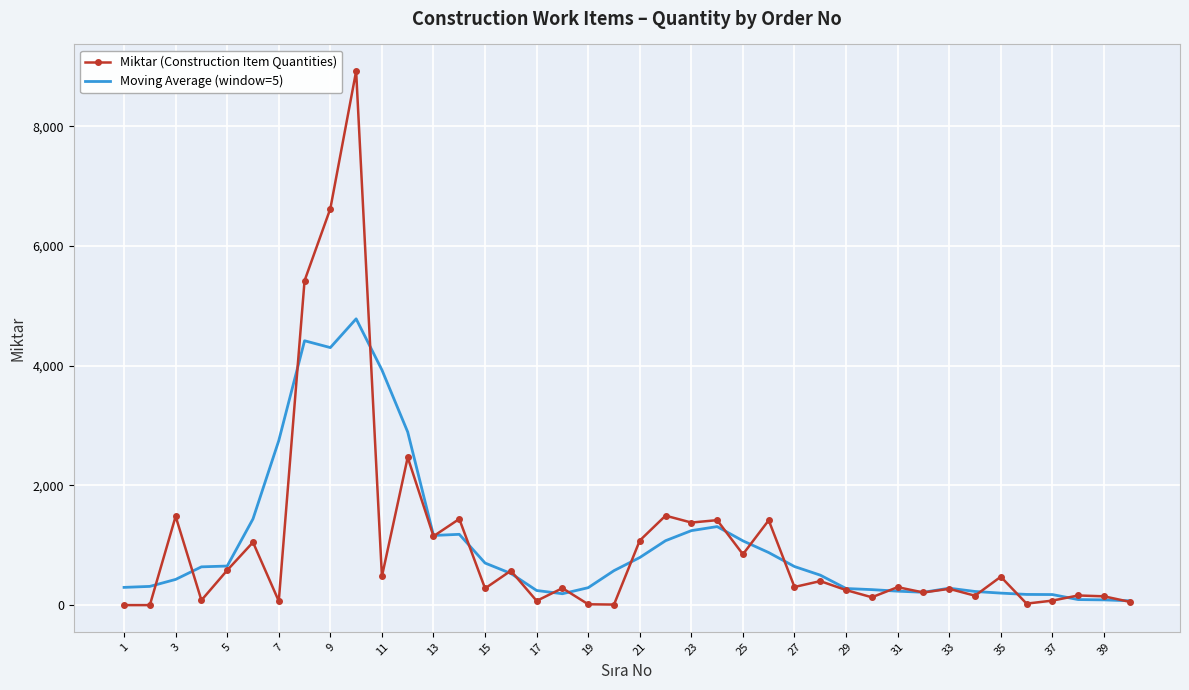

At how many categories does at least one series exceed 7025?

1